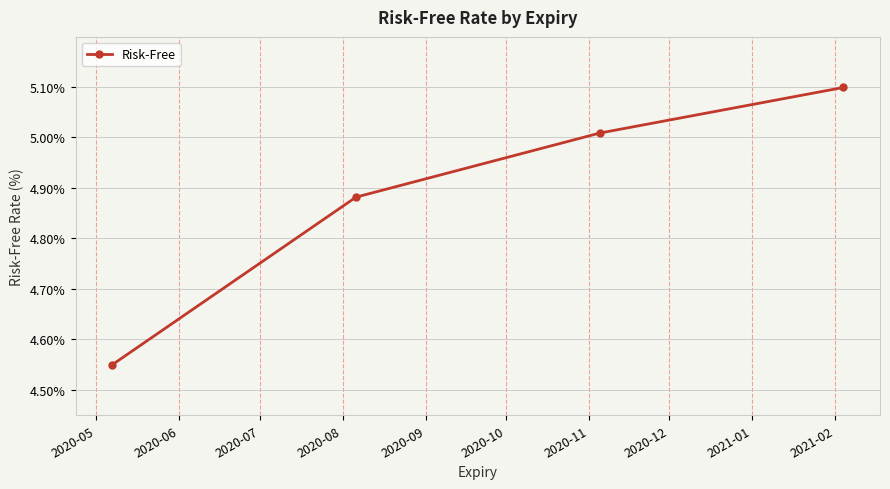

What is the greatest value displayed?

5.1